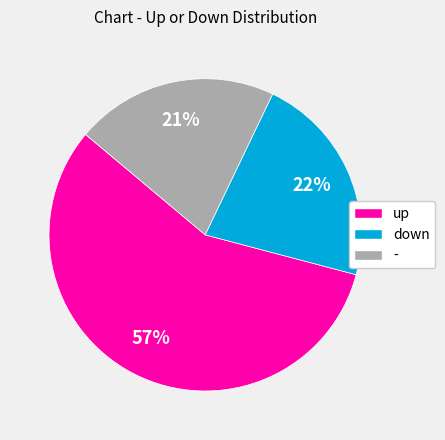

Is it true that - is 31% of the pie?

False